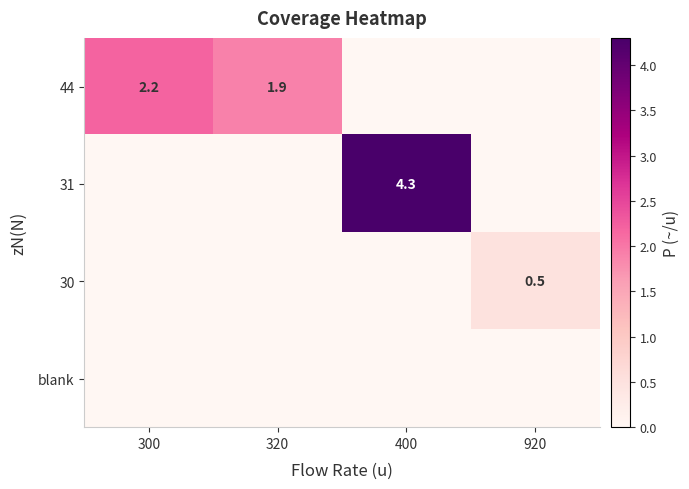

What is the difference between the highest and lowest values at 400?

4.3